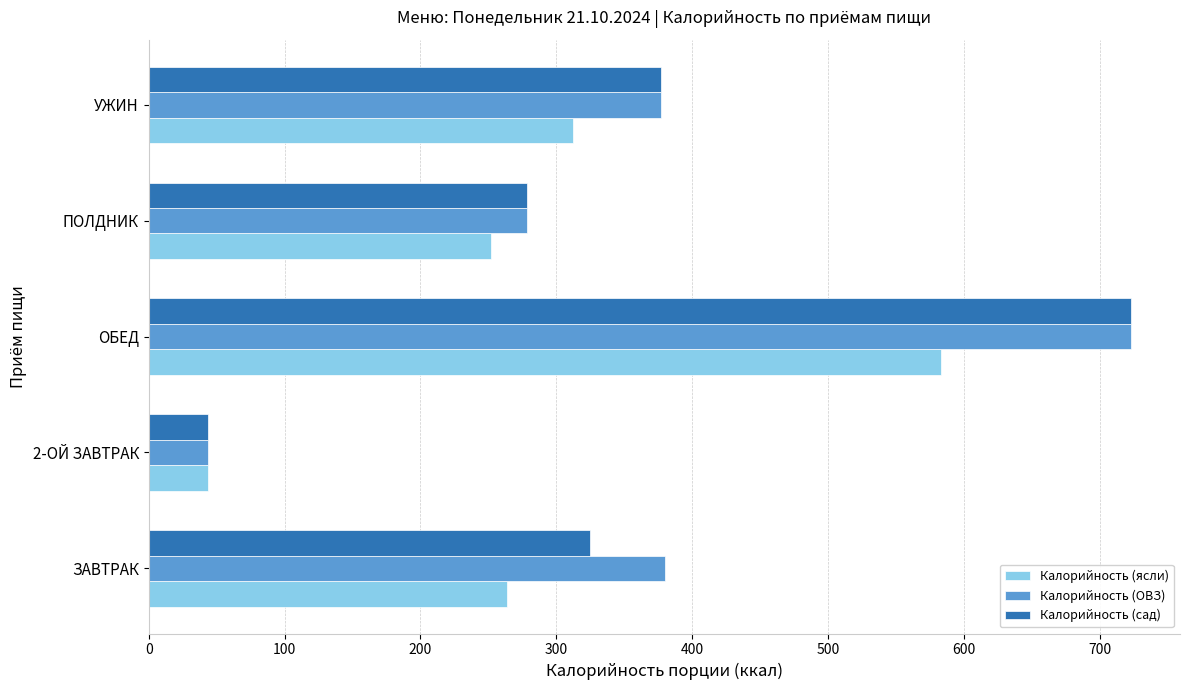

What is the sum of all Калорийность (ОВЗ) values?

1803.0